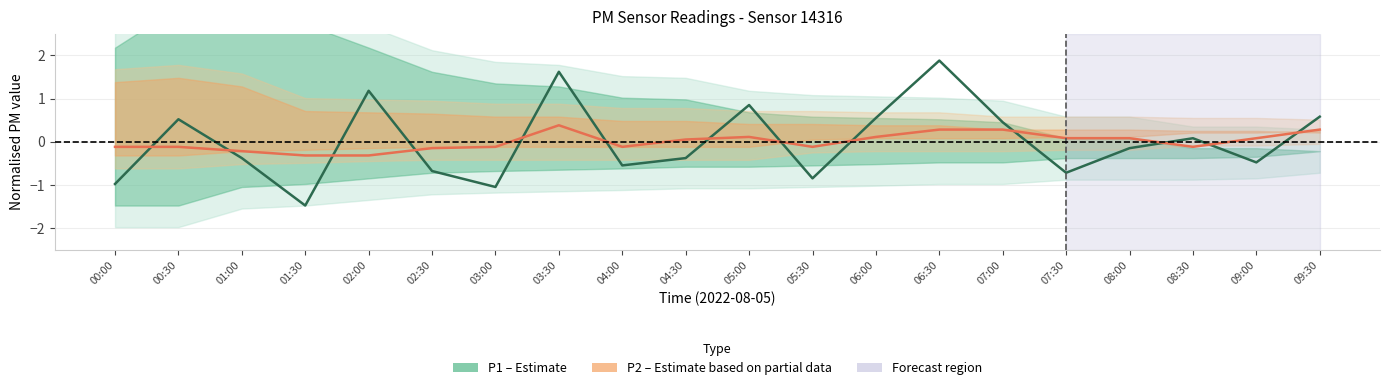

List the series in order of their peak value, highest first.

P1 (Estimate), P2 (Estimate based on partial data)